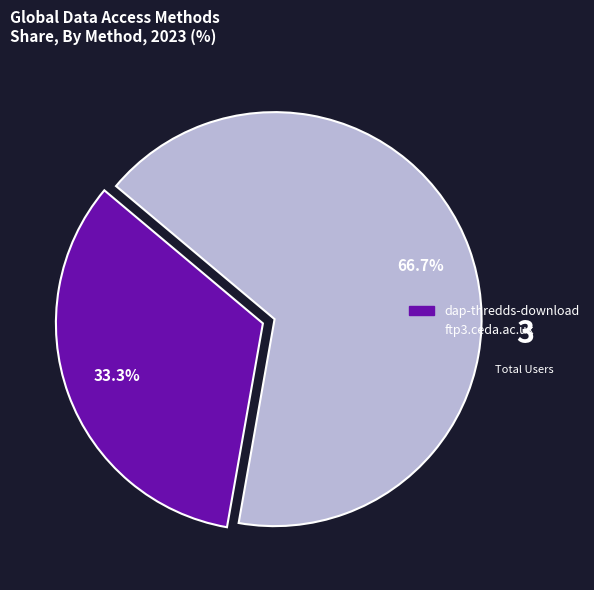

How many slices are in this pie chart?

2